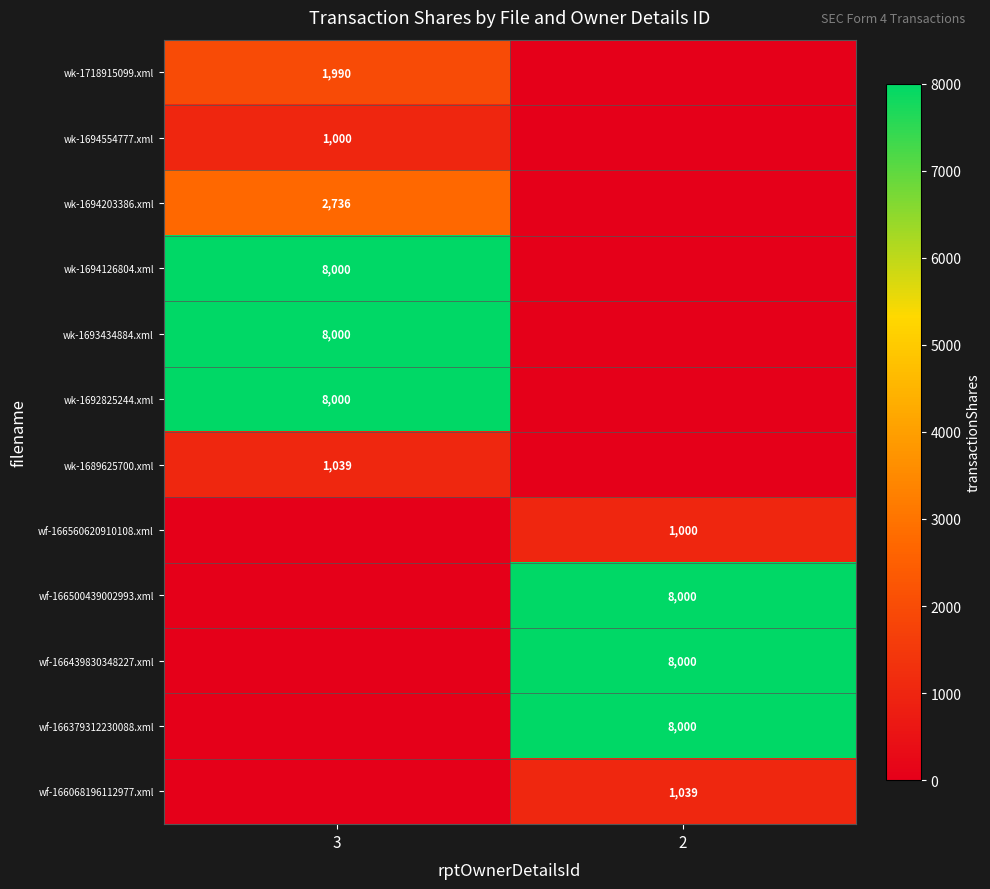

At which category is the sum across all series the highest?

3